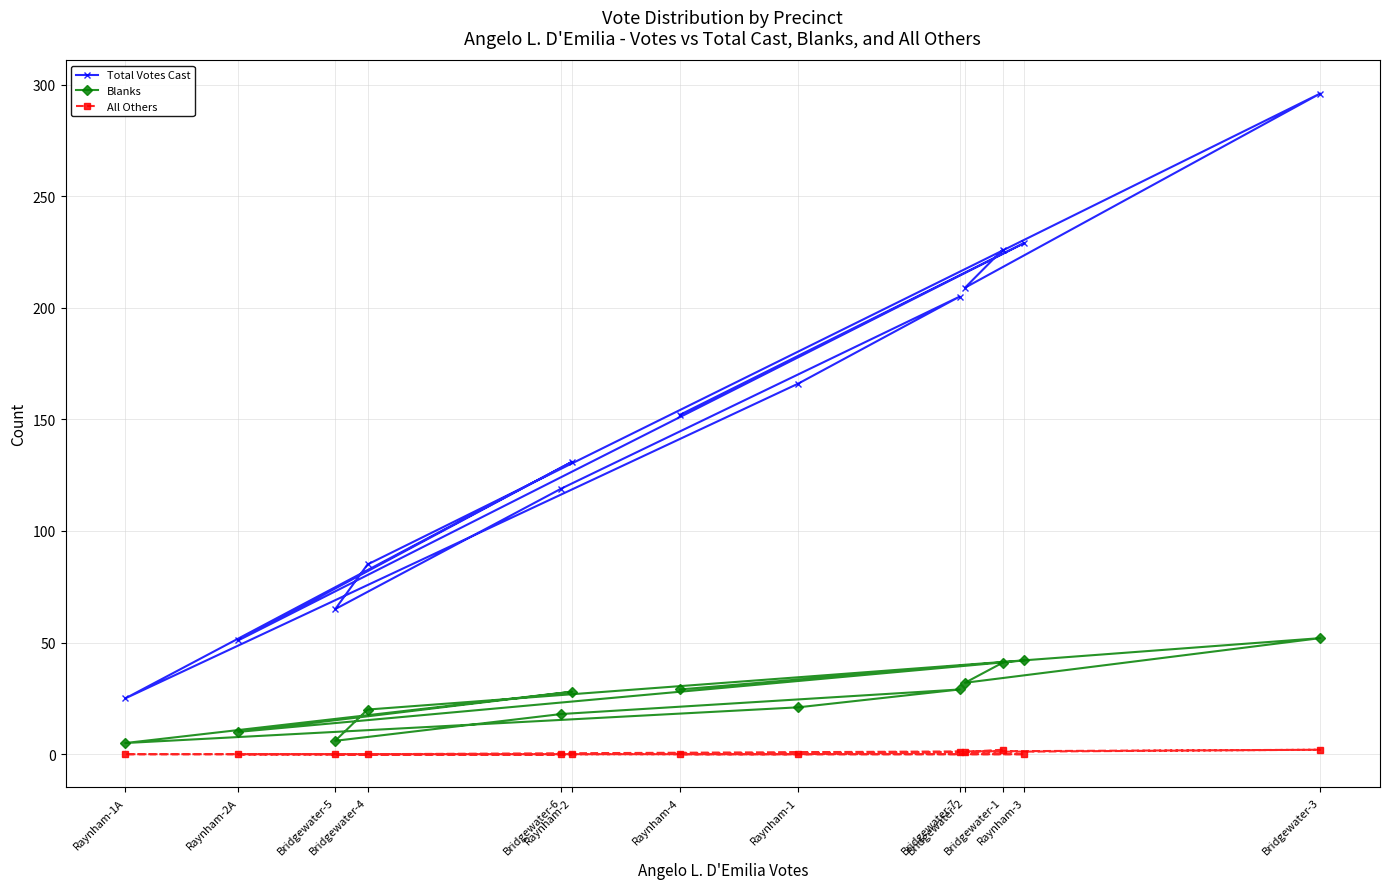

True or false: Total Votes Cast has more than 2 points higher than both neighbors.

True